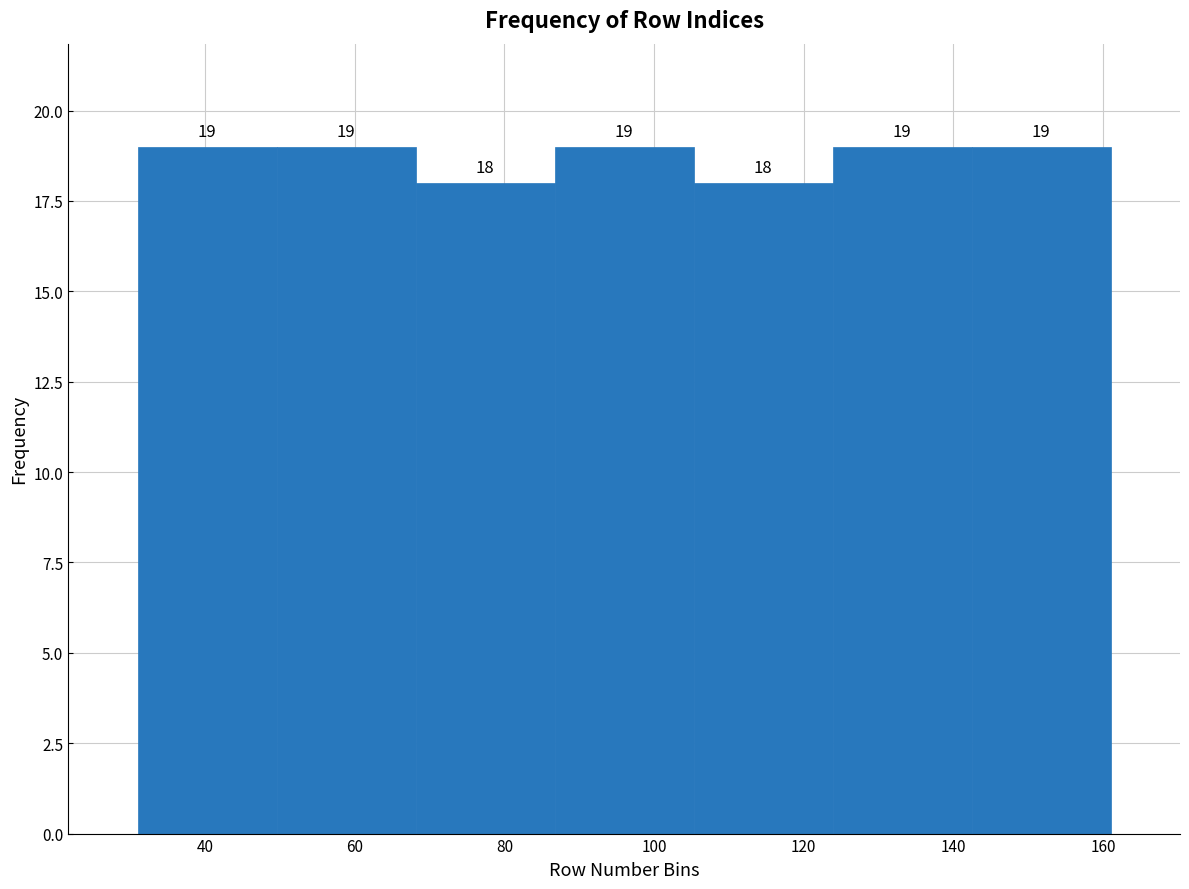

How tall is the bar that spans 68 to 86 on the x-axis? The bar edges are not printed on the chart, so give them approximately, as read against the axis.

18